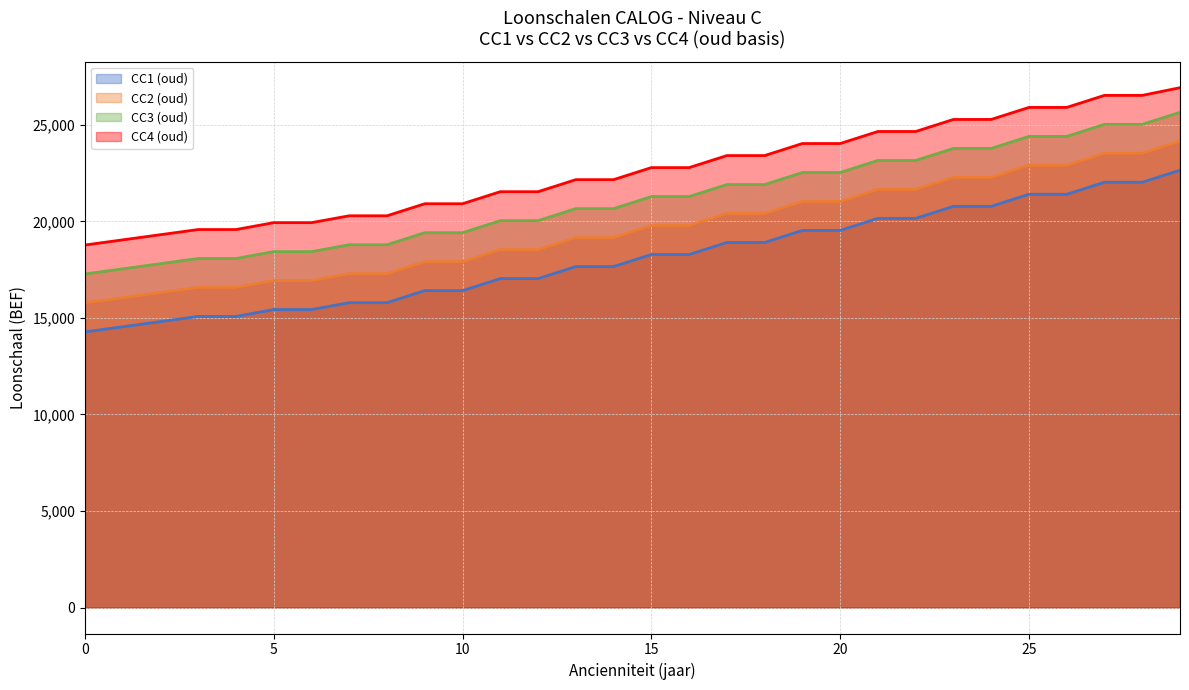

List the series in order of their peak value, highest first.

CC4 (oud), CC3 (oud), CC2 (oud), CC1 (oud)